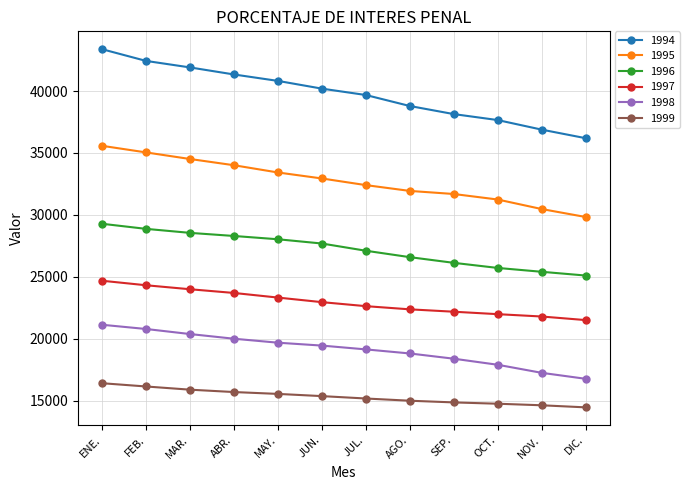

Rank the series by their maximum value, from highest to lowest.

1994, 1995, 1996, 1997, 1998, 1999